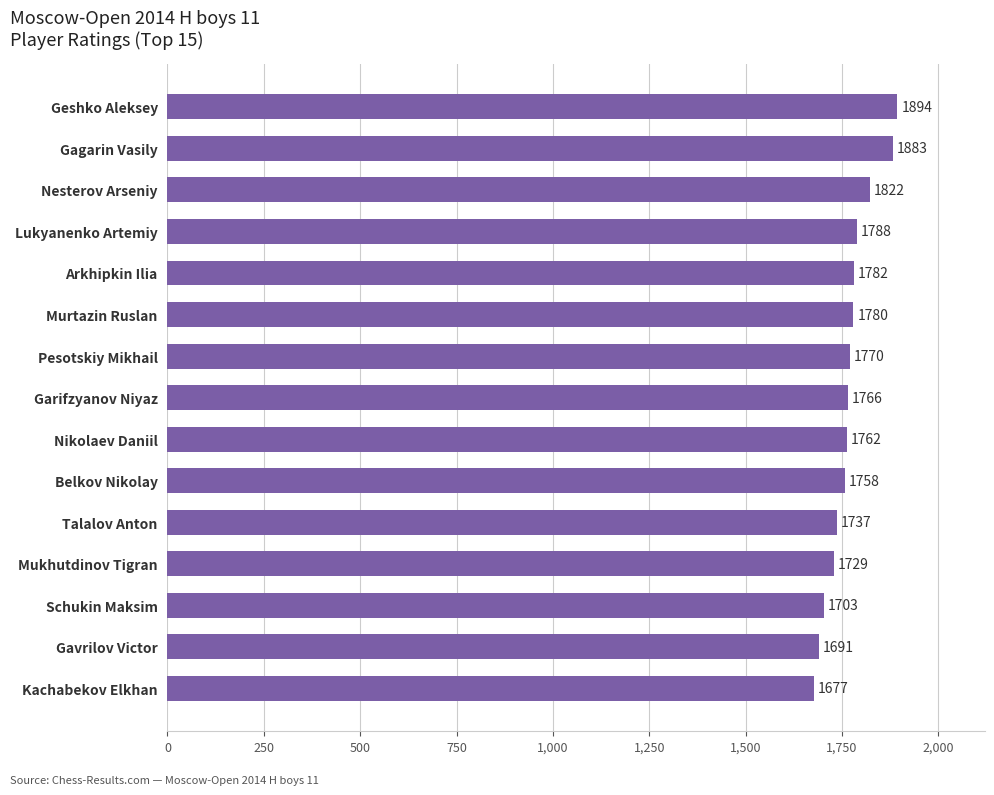

Does the chart contain stacked bars?

No